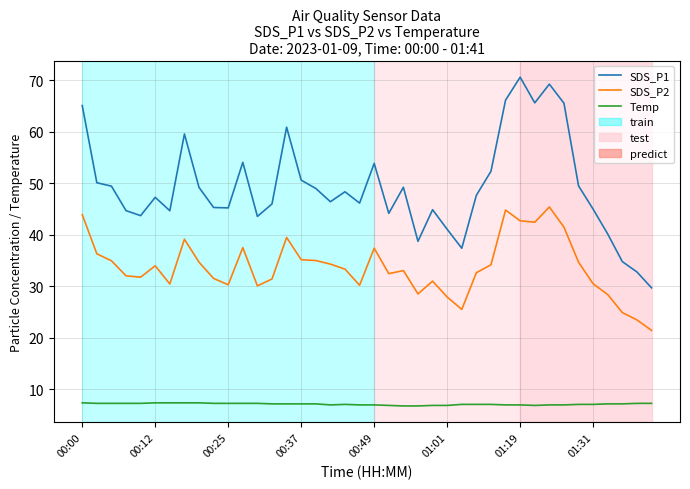

Which series has the largest total across all categories?

SDS_P1